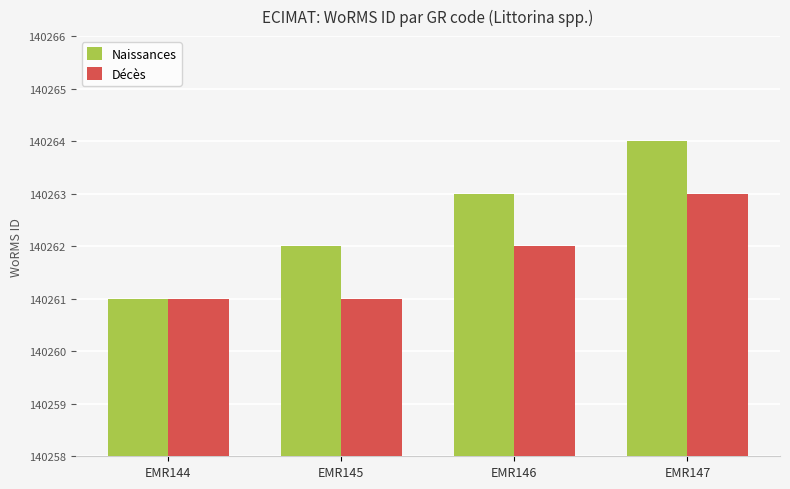

At which category is the sum across all series the highest?

EMR147